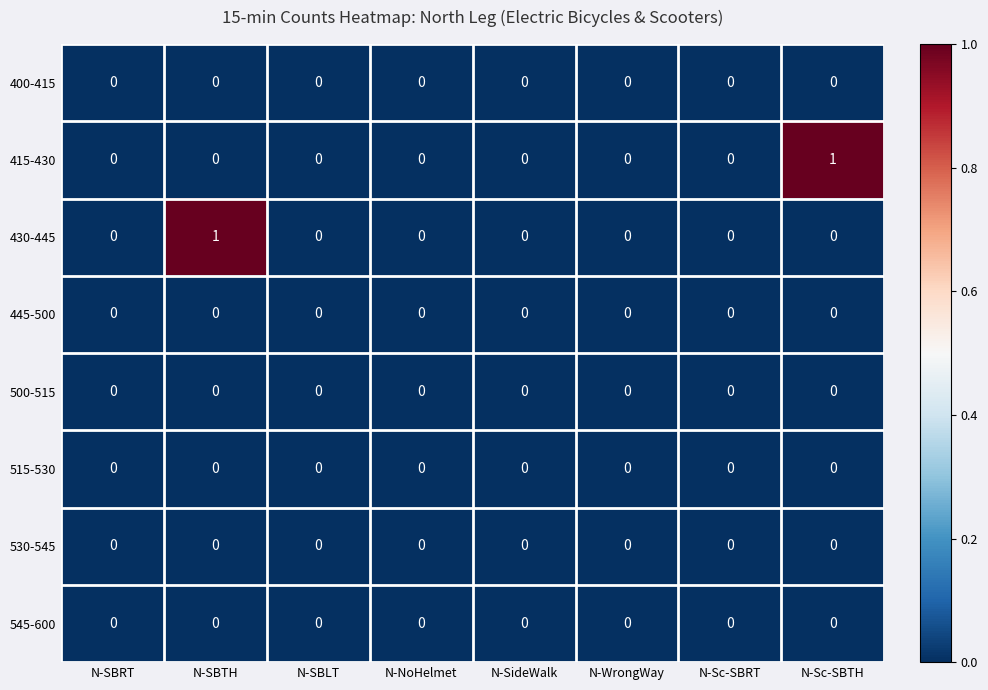

The 545-600 series shows 0 at N-SBTH. True or false?

True